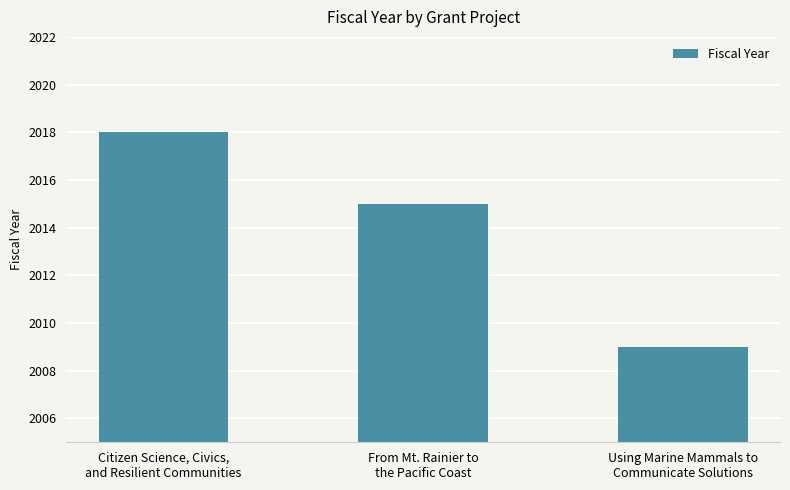

Rank the categories by value from lowest to highest.

Using Marine Mammals to
Communicate Solutions, From Mt. Rainier to
the Pacific Coast, Citizen Science, Civics,
and Resilient Communities